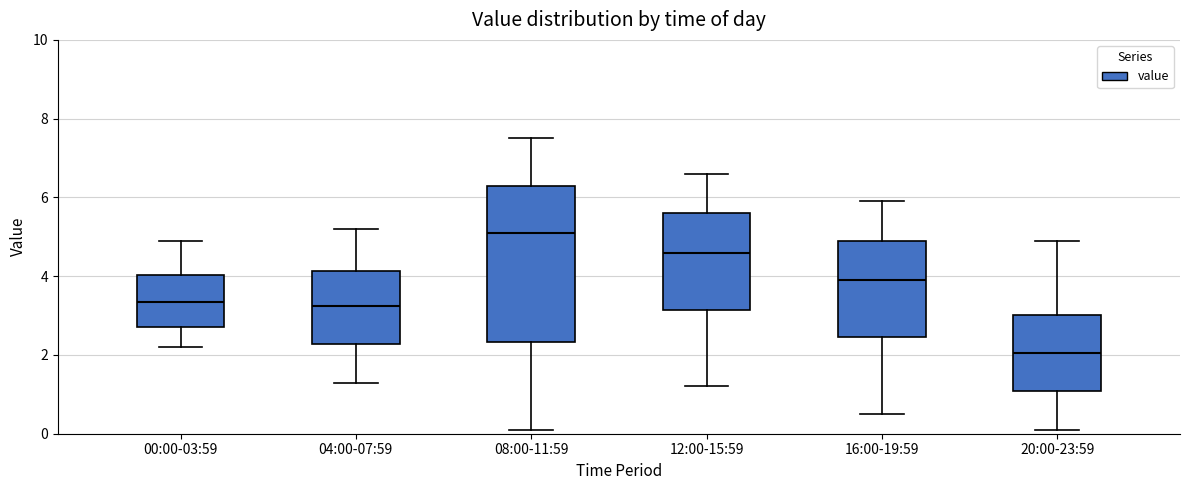

Which box has the lowest median line?

20:00-23:59